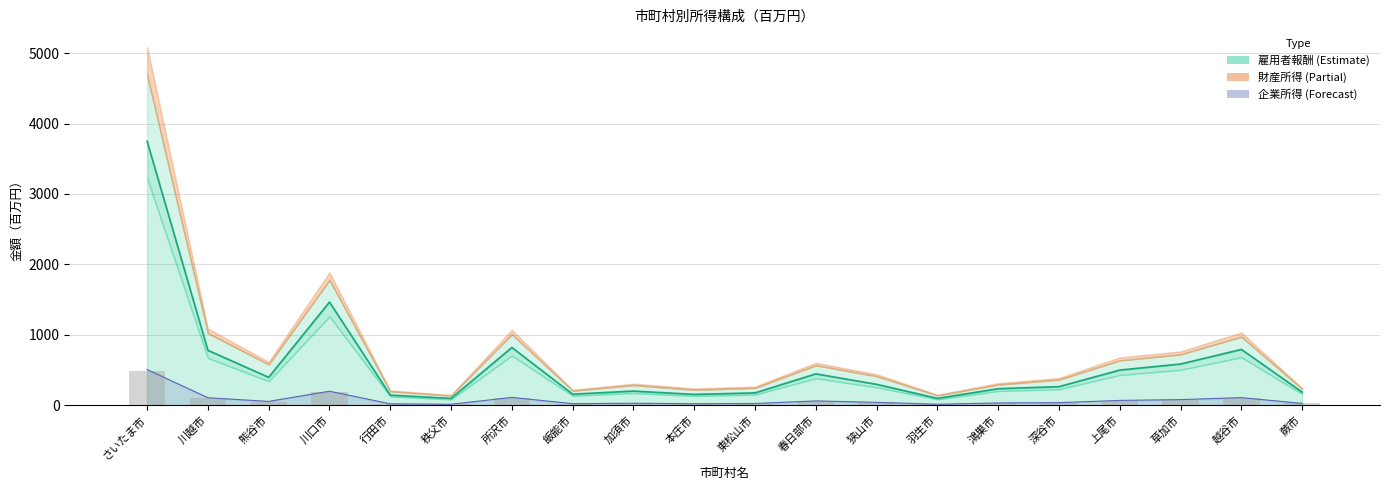

What is the label of the 11th bar from the right?

本庄市